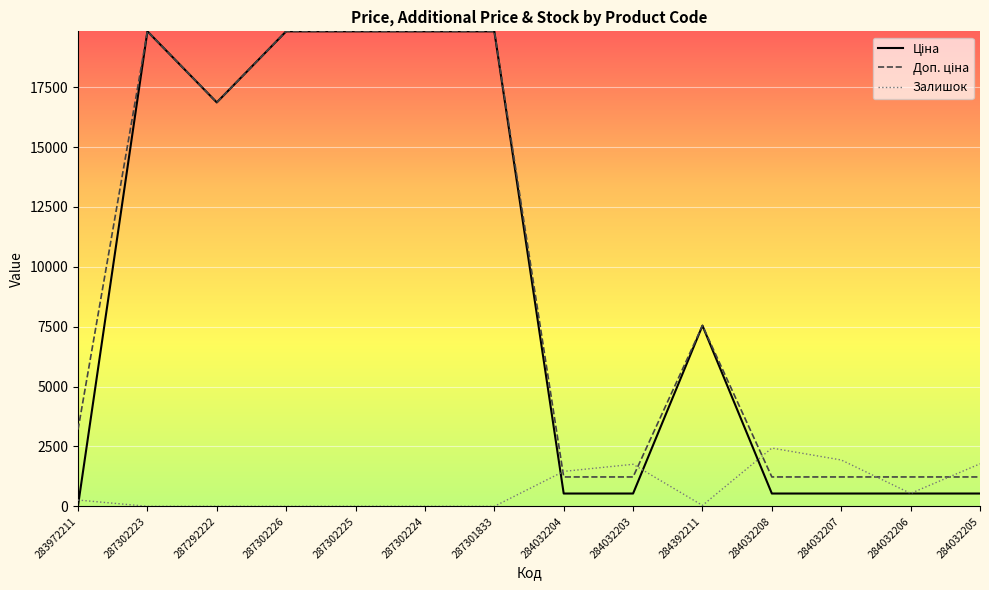

What is the spread (max minus min) of values at 284032204?

924.6